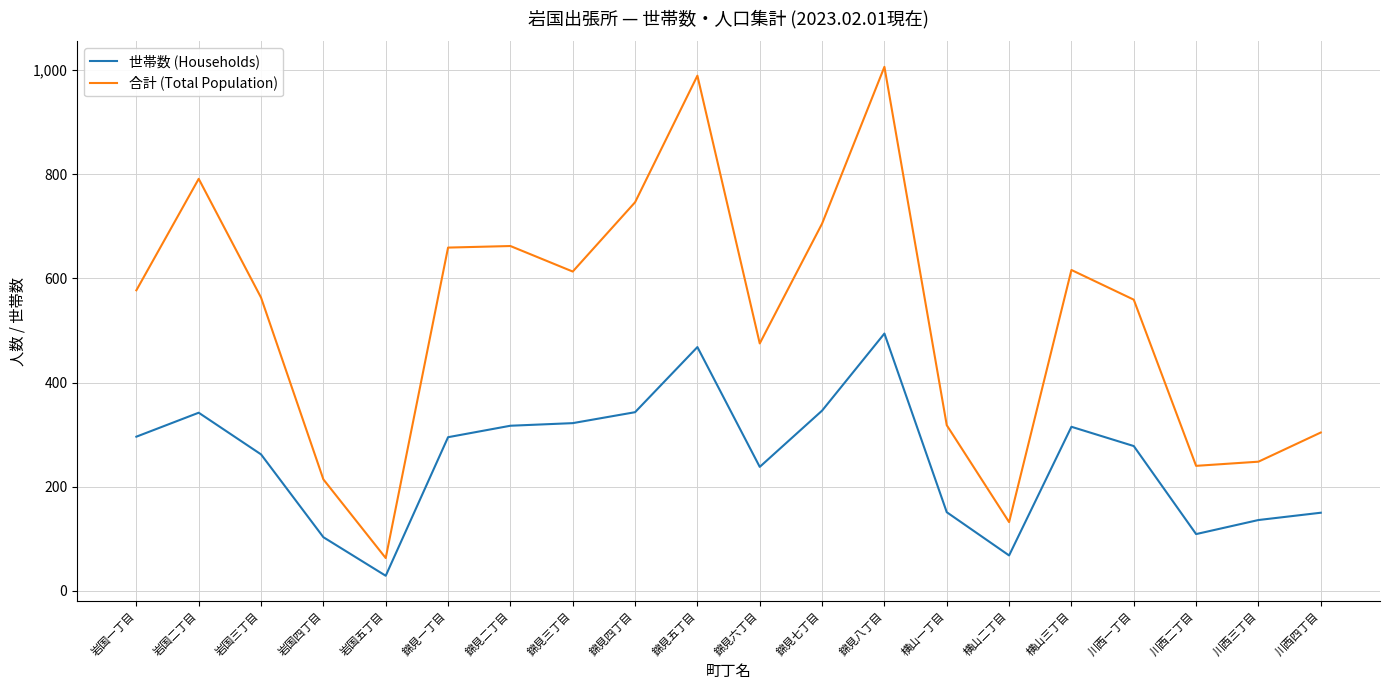

True or false: 世帯数 (Households) and 合計 (Total Population) cross at least once.

False